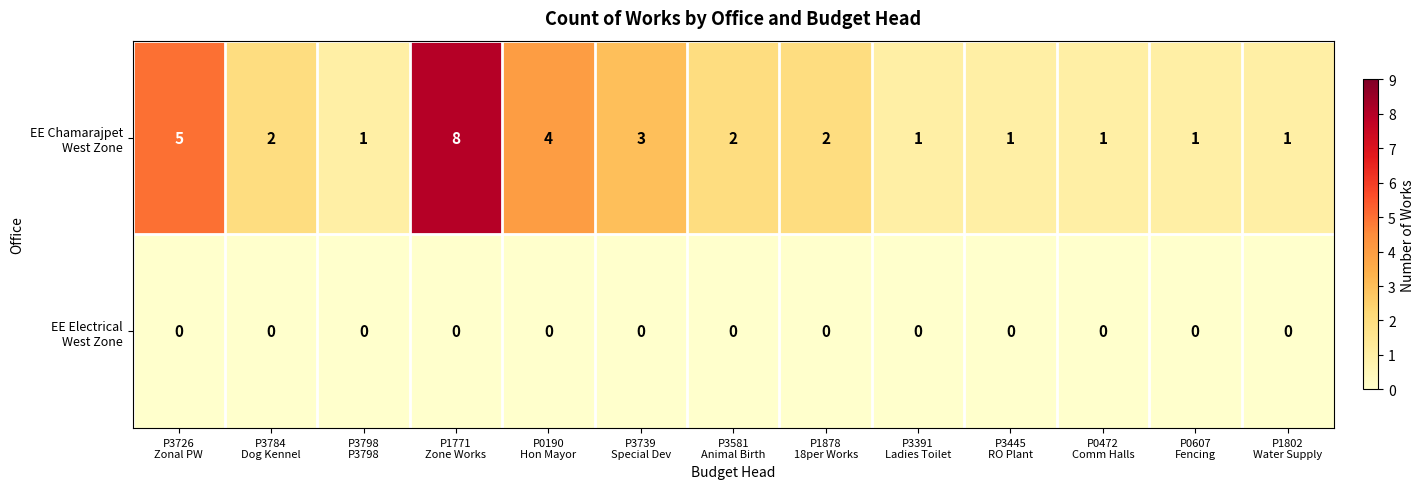

At which category does the chart reach its peak across all series?

P1771
Zone Works